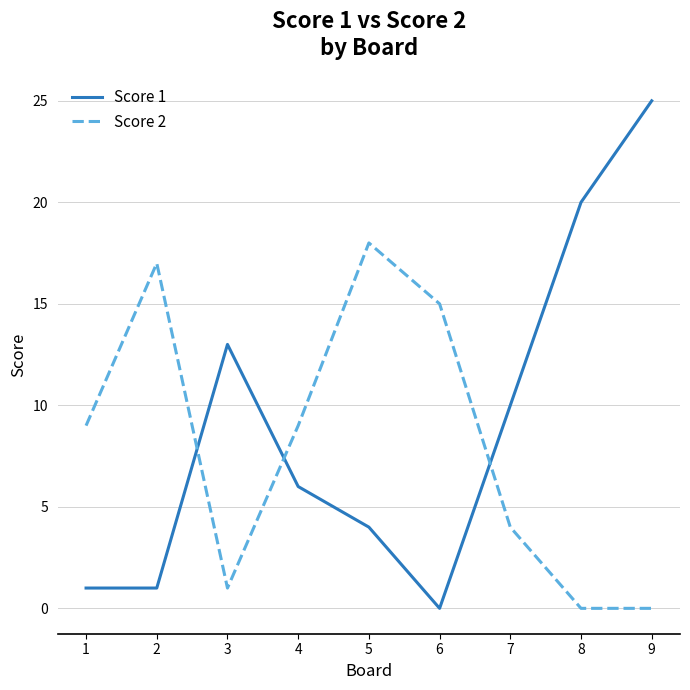

Rank the series at 2 from lowest to highest value.

Score 1, Score 2